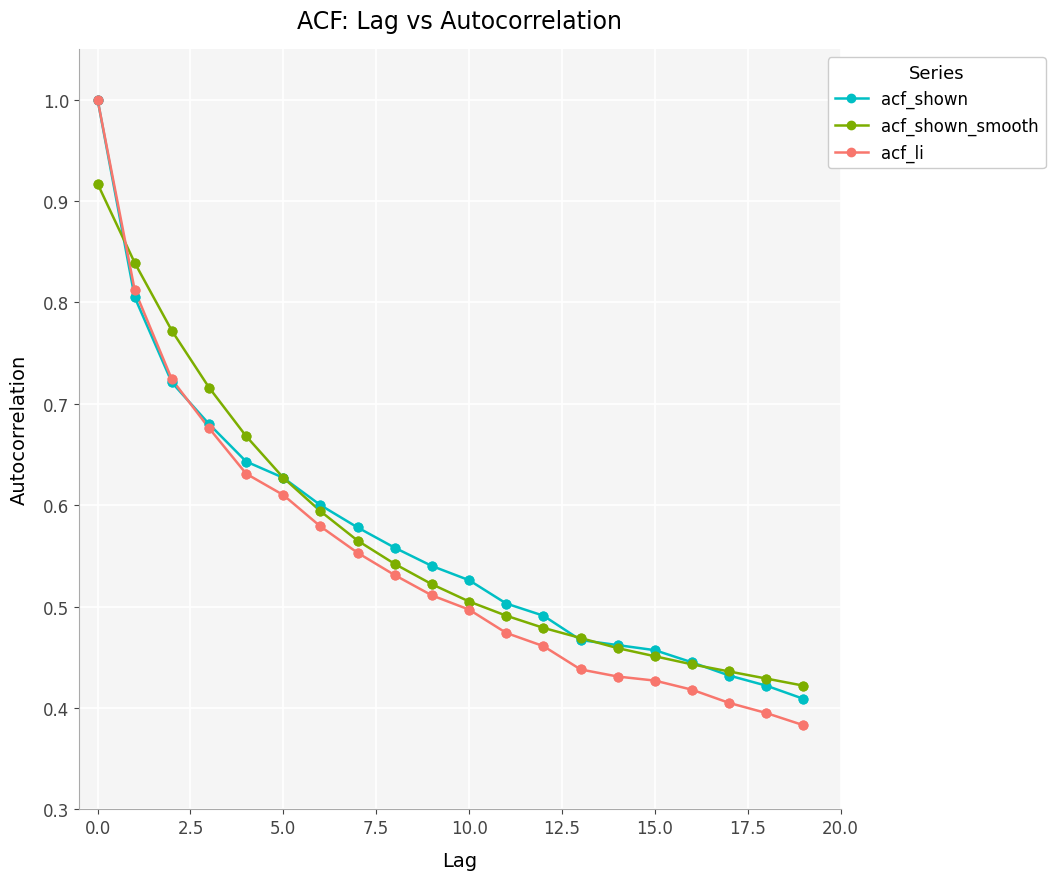

Which series has the largest range (max minus min)?

acf_li